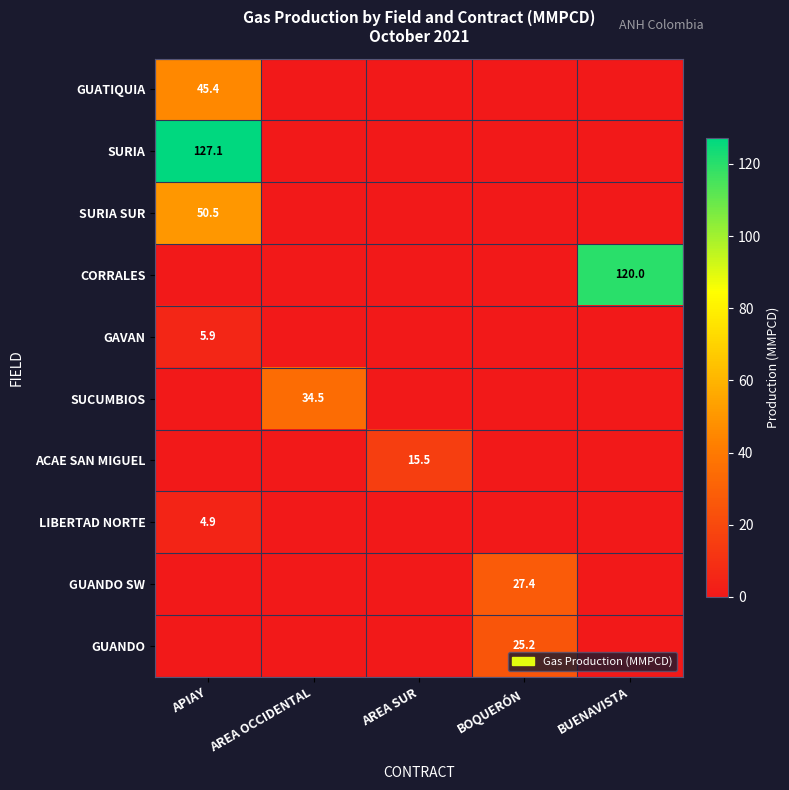

The value of GAVAN at APIAY is 5.9. True or false?

True